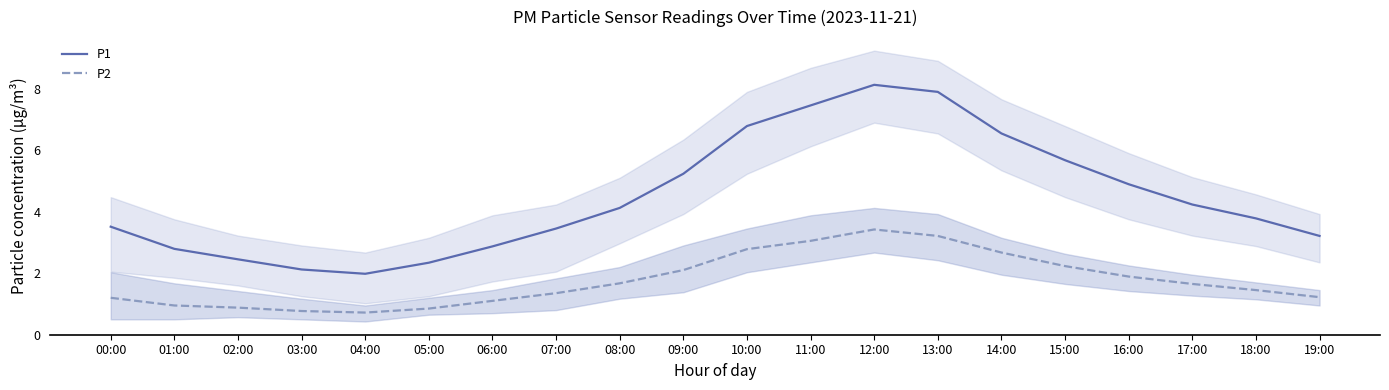

Does the chart display data point markers on the line(s)?

No